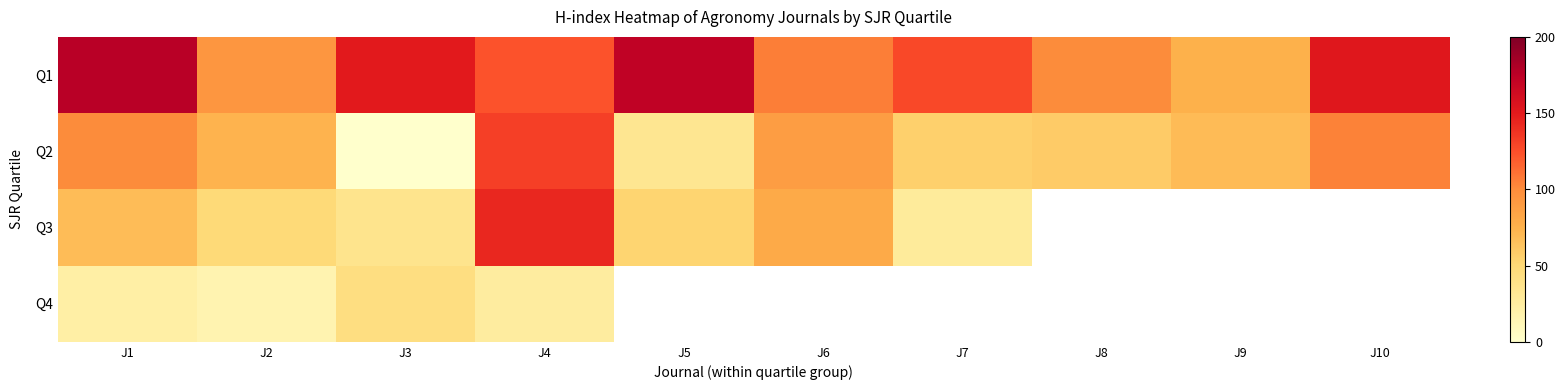

Is the value of Q2 at J8 greater than the value of Q4 at J3?

Yes